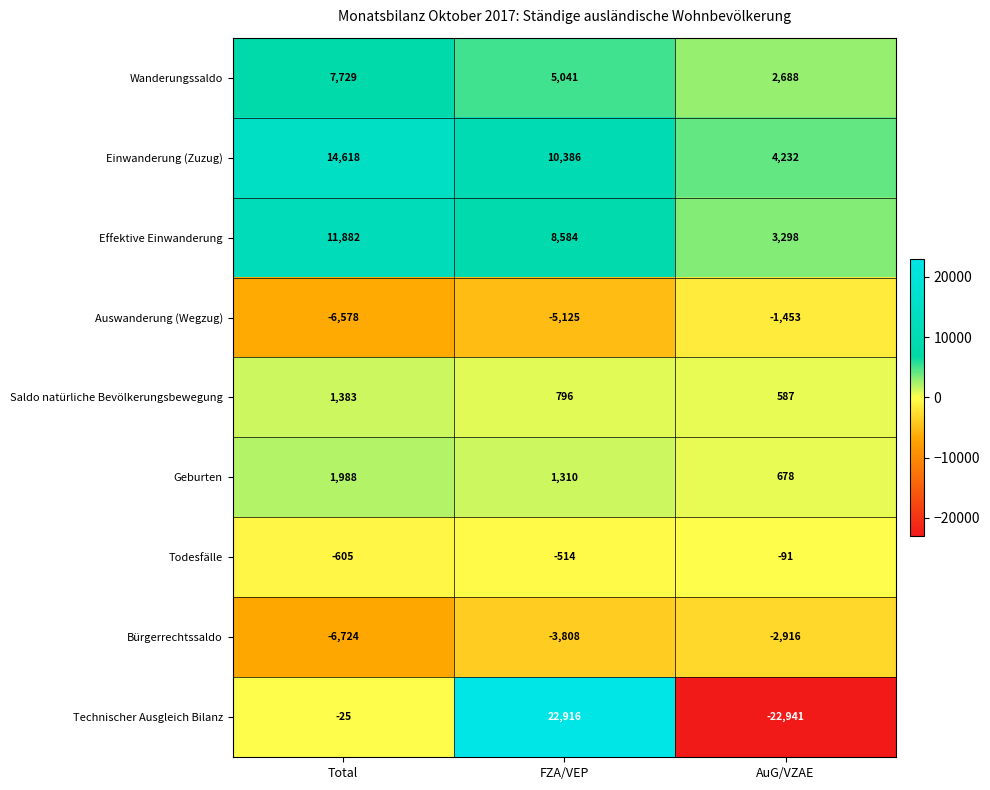

Which label corresponds to the largest value in the chart?

FZA/VEP